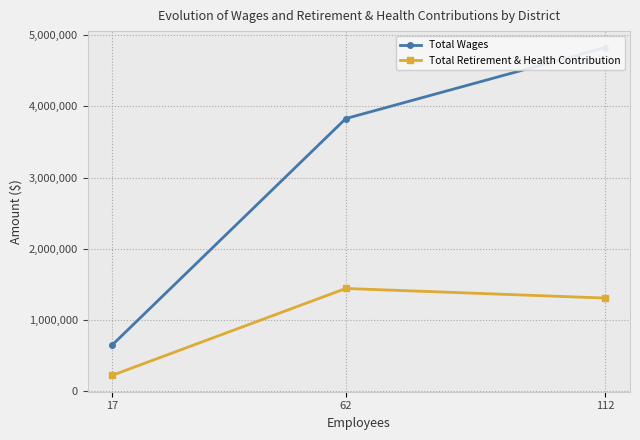

Between 17 and 62, which is larger?

62